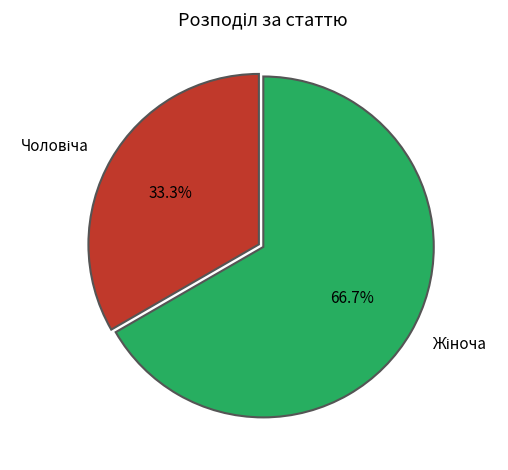

Is there a majority slice in this chart?

Yes